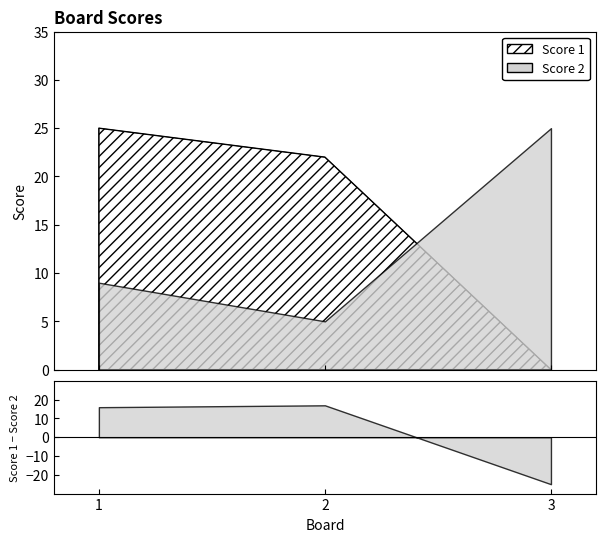

Which series has the largest total across all categories?

Score 1